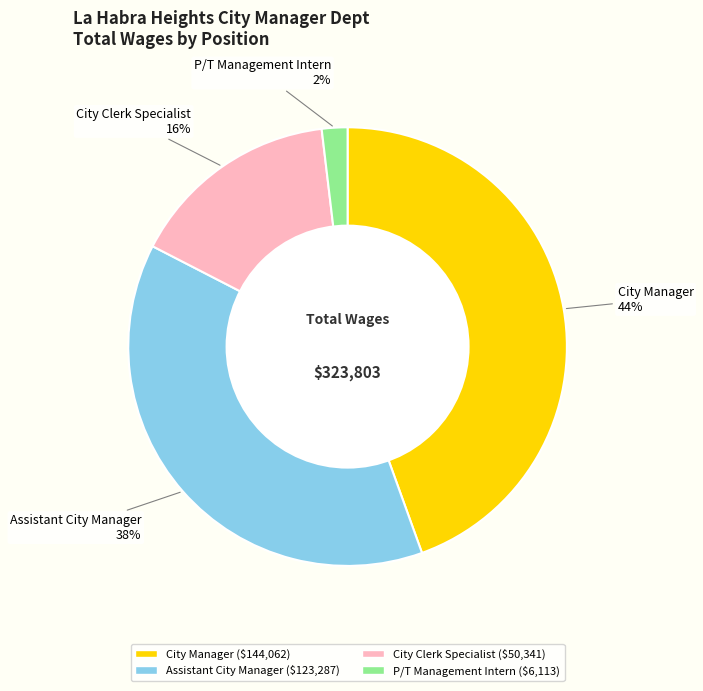

True or false: City Clerk Specialist accounts for 16% of the total.

True